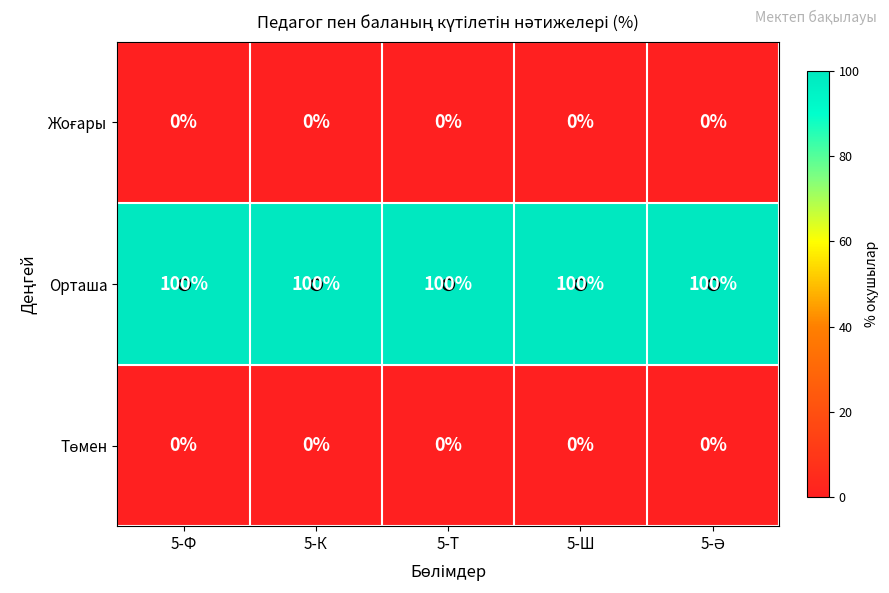

What is the average value of the Орташа series?

100